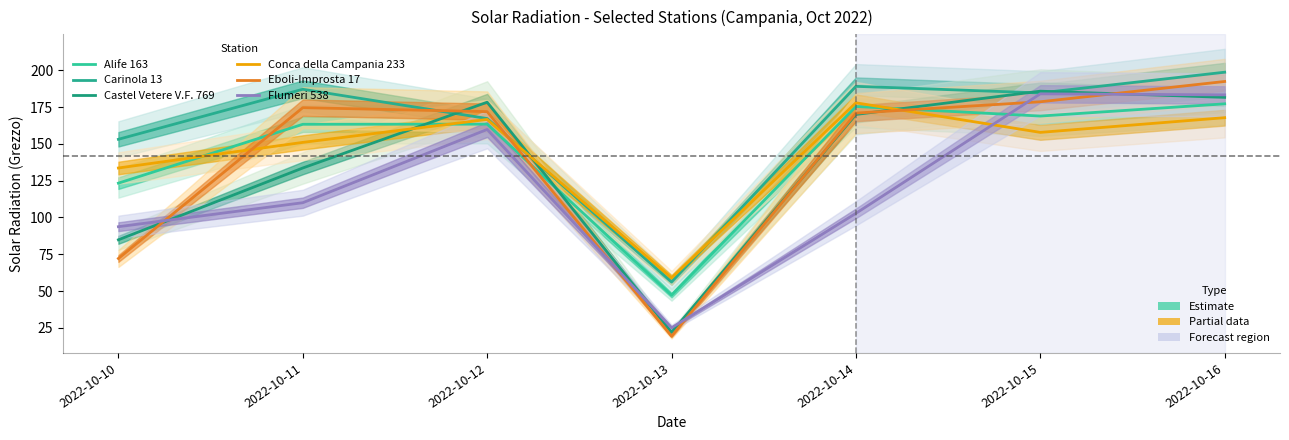

What is the lowest value of the Conca della Campania 233 series?

58.9